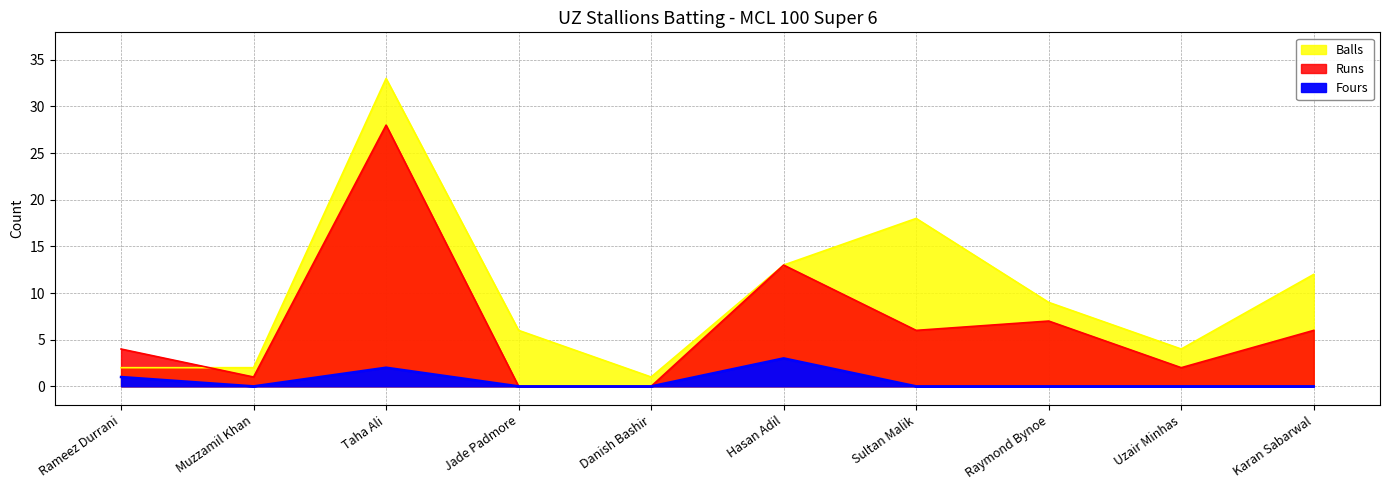

What is the sum of all Runs values?

67